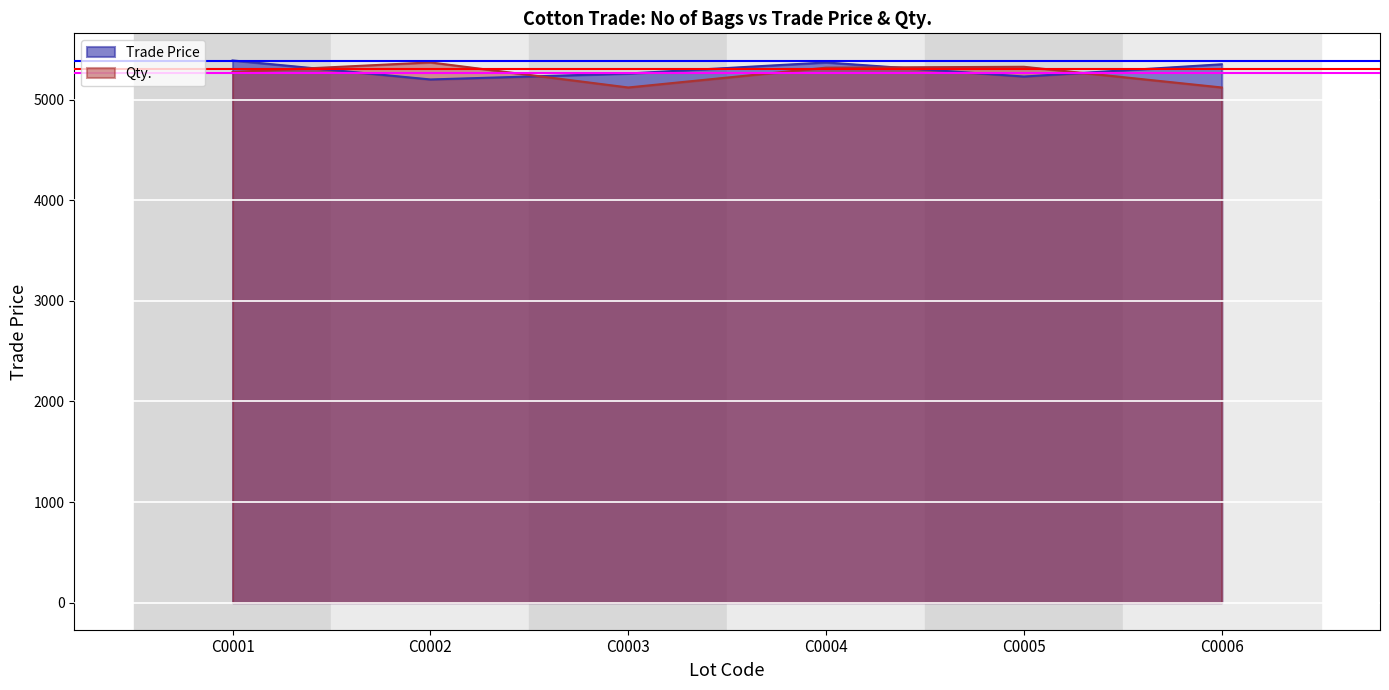

True or false: Qty. and Trade Price intersect in this chart.

True